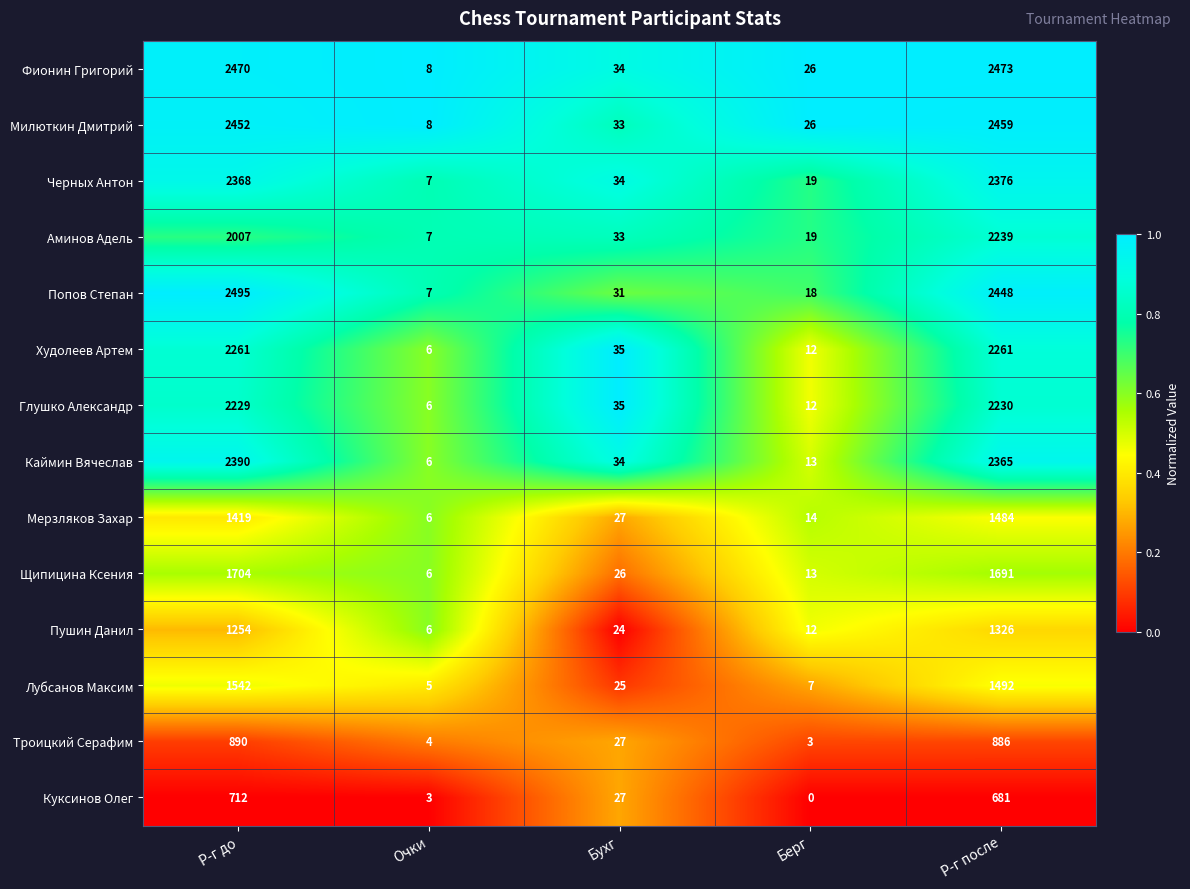

What is the spread (max minus min) of values at Берг?

26